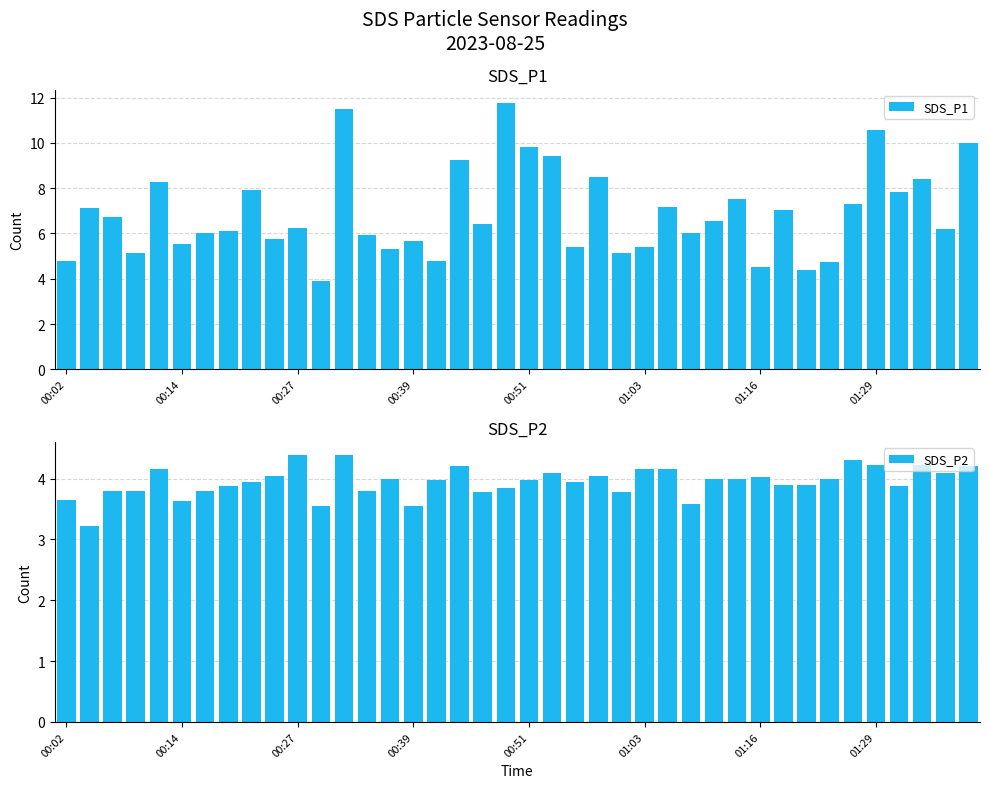

What is the difference between the second highest and second lowest values in the SDS_P2 series?

0.8